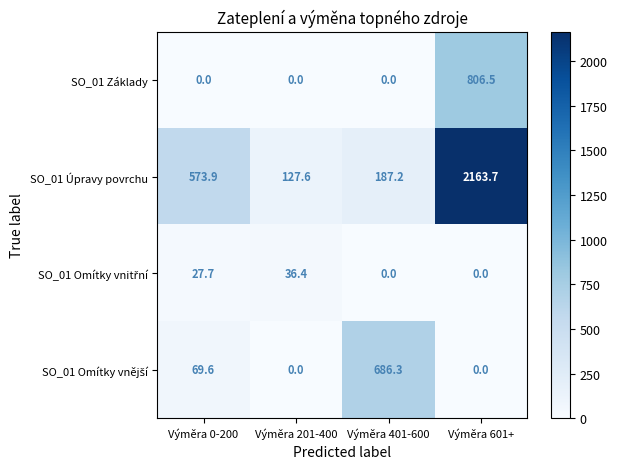

At which category does the chart reach its peak across all series?

Výměra 601+